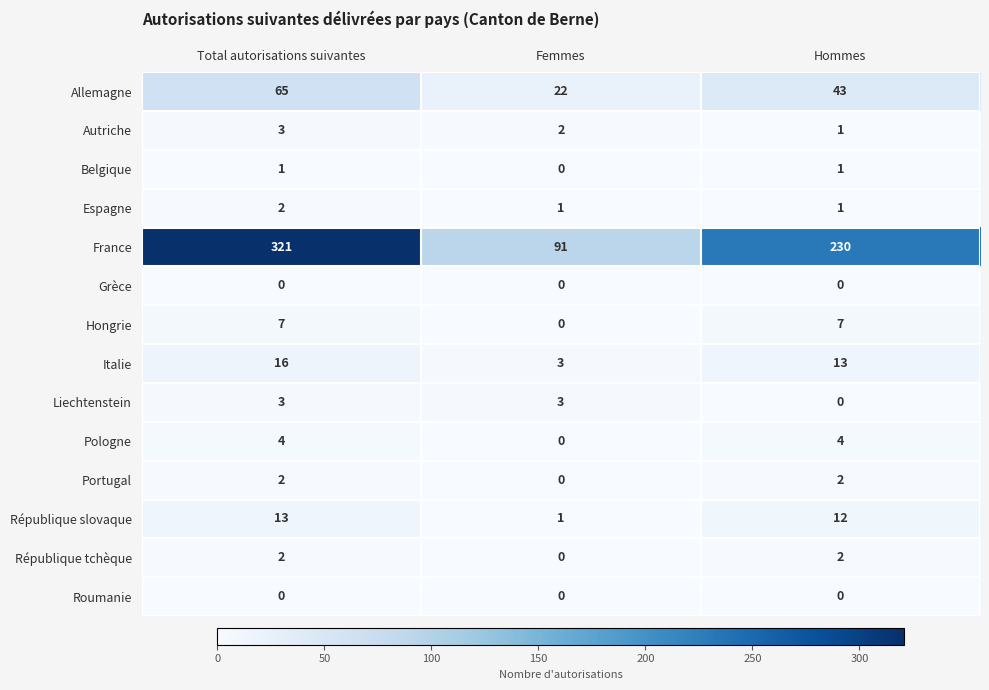

At which category is the sum across all series the highest?

Total autorisations suivantes